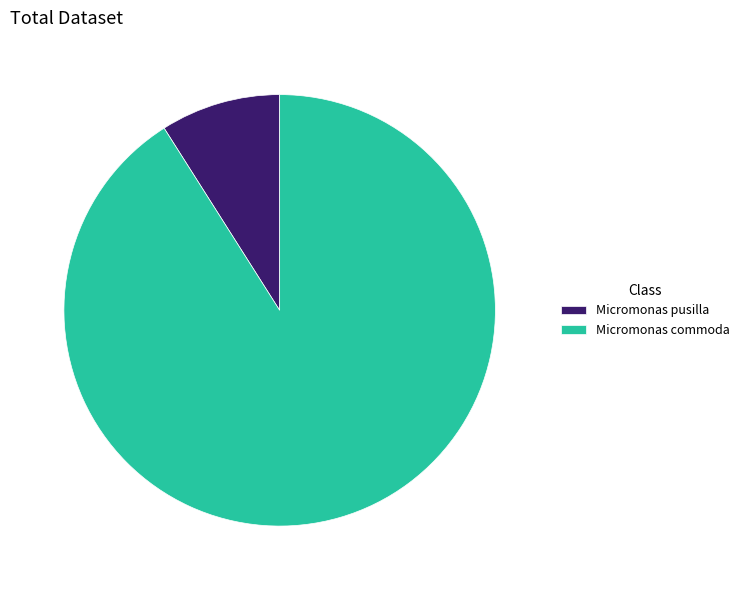

The Micromonas pusilla slice represents 9% of the pie. True or false?

True